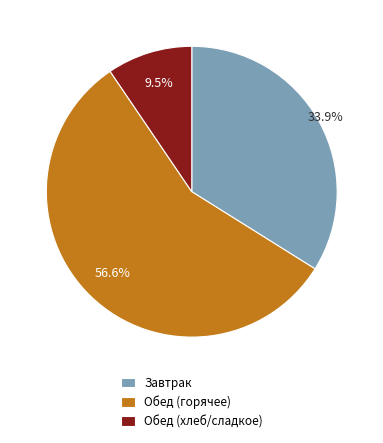

Which slice is the smallest?

Обед (хлеб/сладкое)